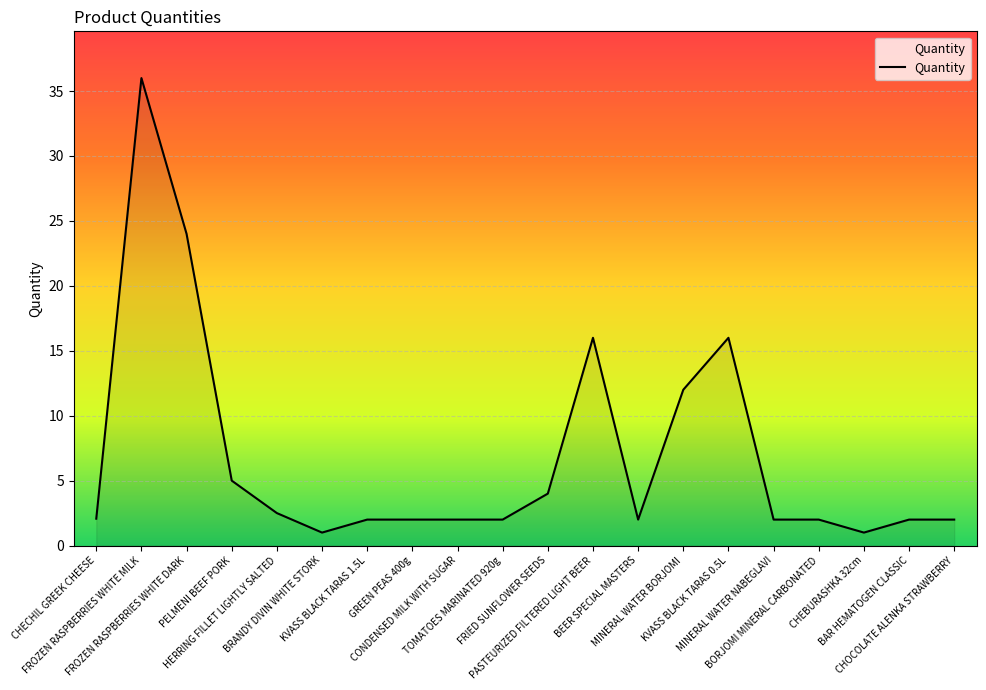

What is the greatest value displayed?

36.0